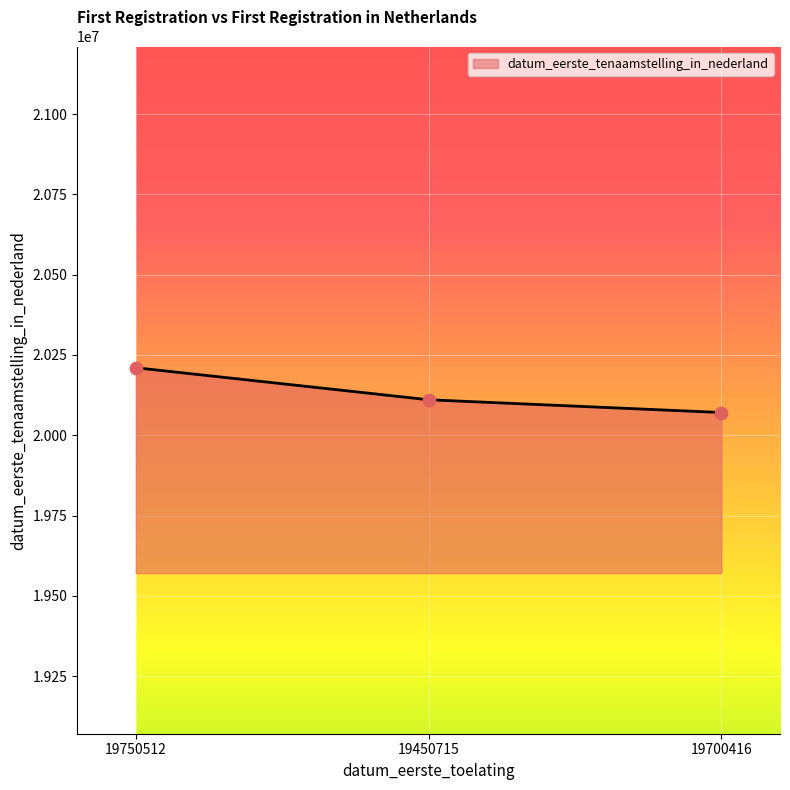

Approximately how many times larger is the value at 19450715 compared to 19700416?

1.0